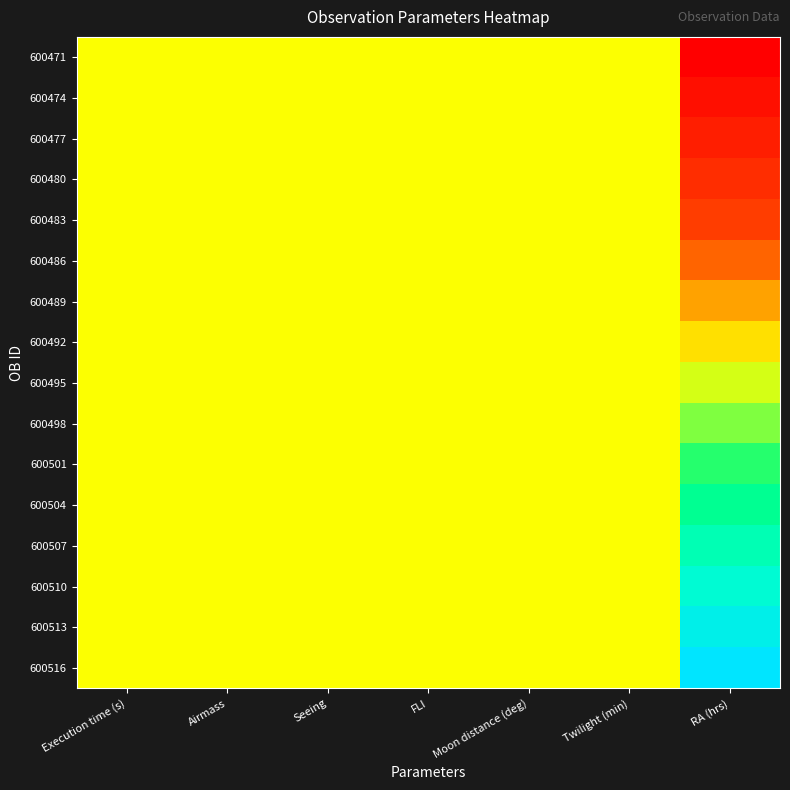

At which category does the chart reach its minimum across all series?

RA (hrs)